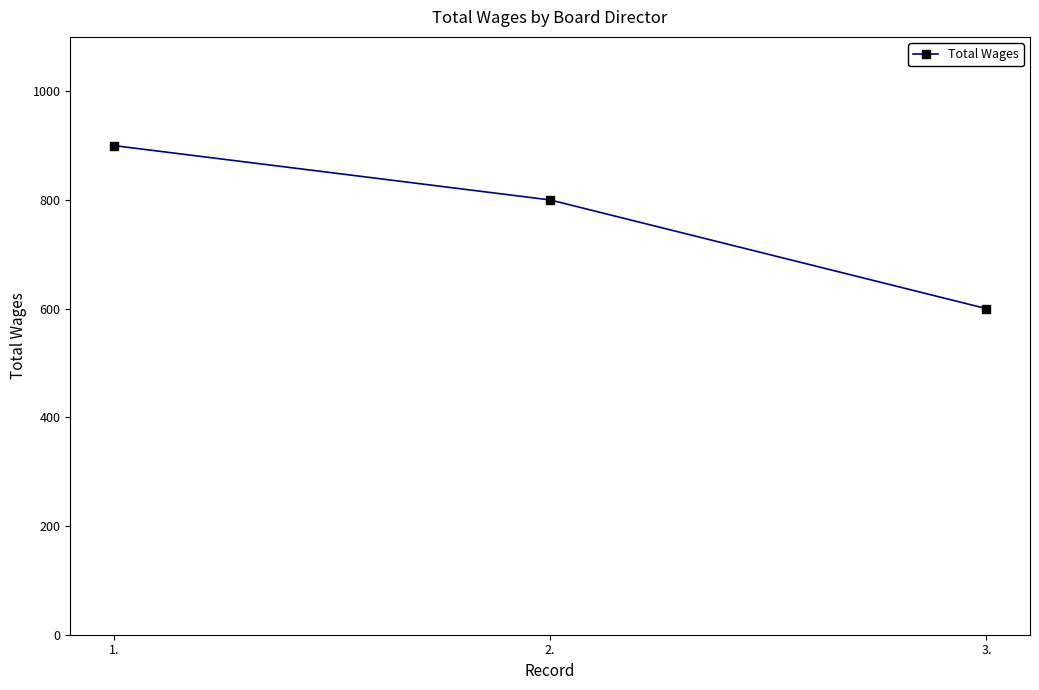

How many lines are shown in the chart?

1